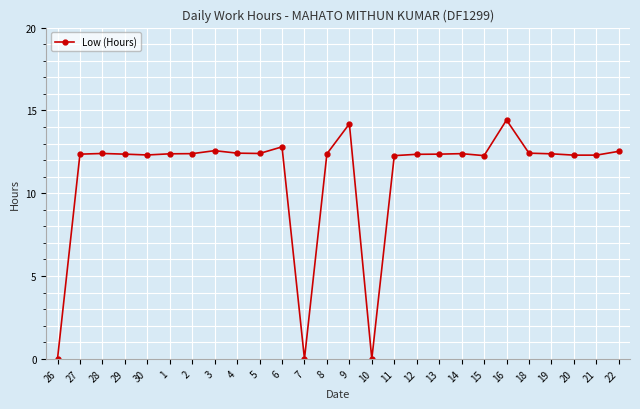

What is the difference between the maximum and minimum values?

14.4